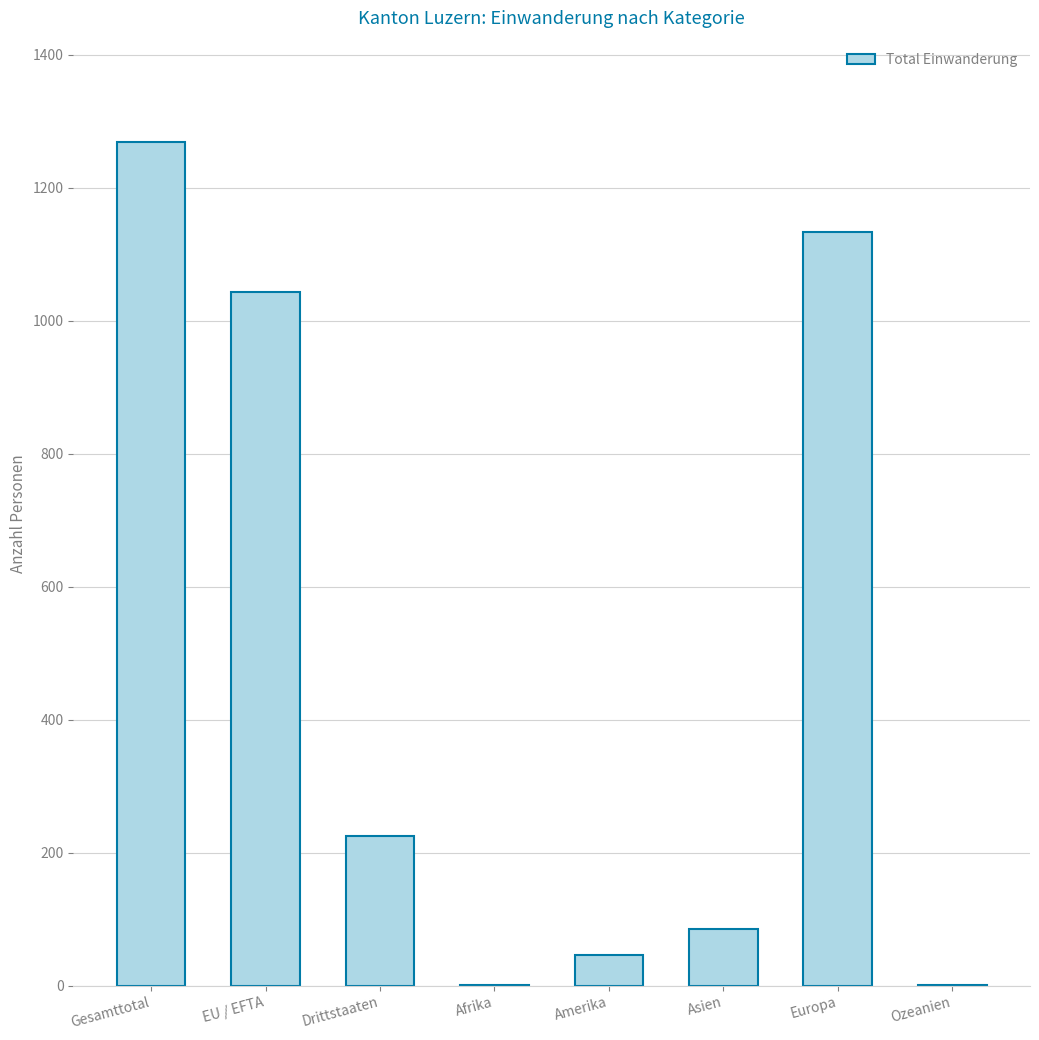

What is the maximum value shown in the chart?

1269